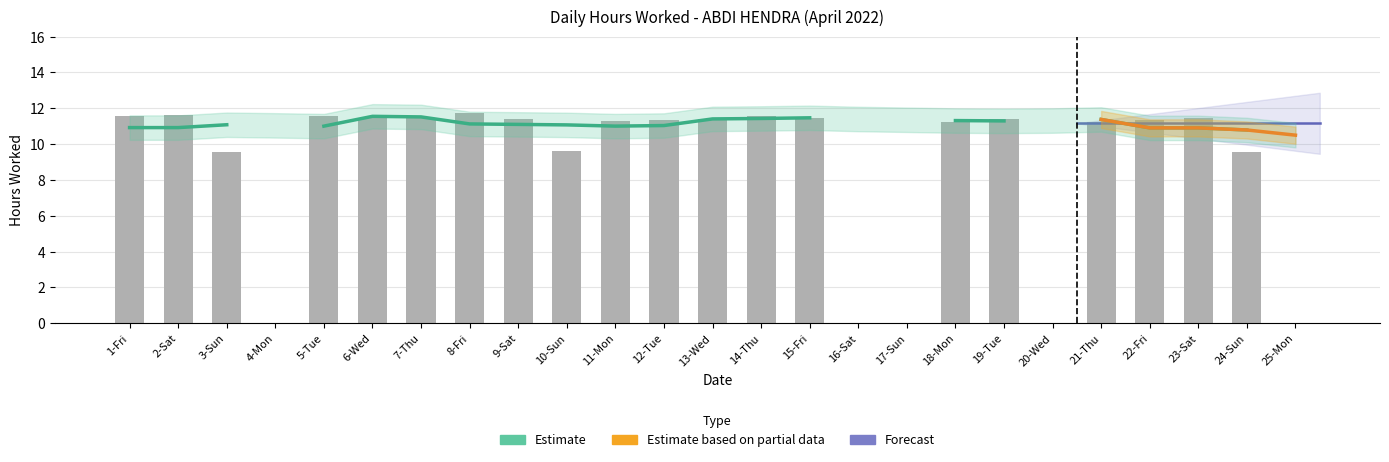

Approximately how many times larger is the value at 15-Fri compared to 21-Thu?

1.0